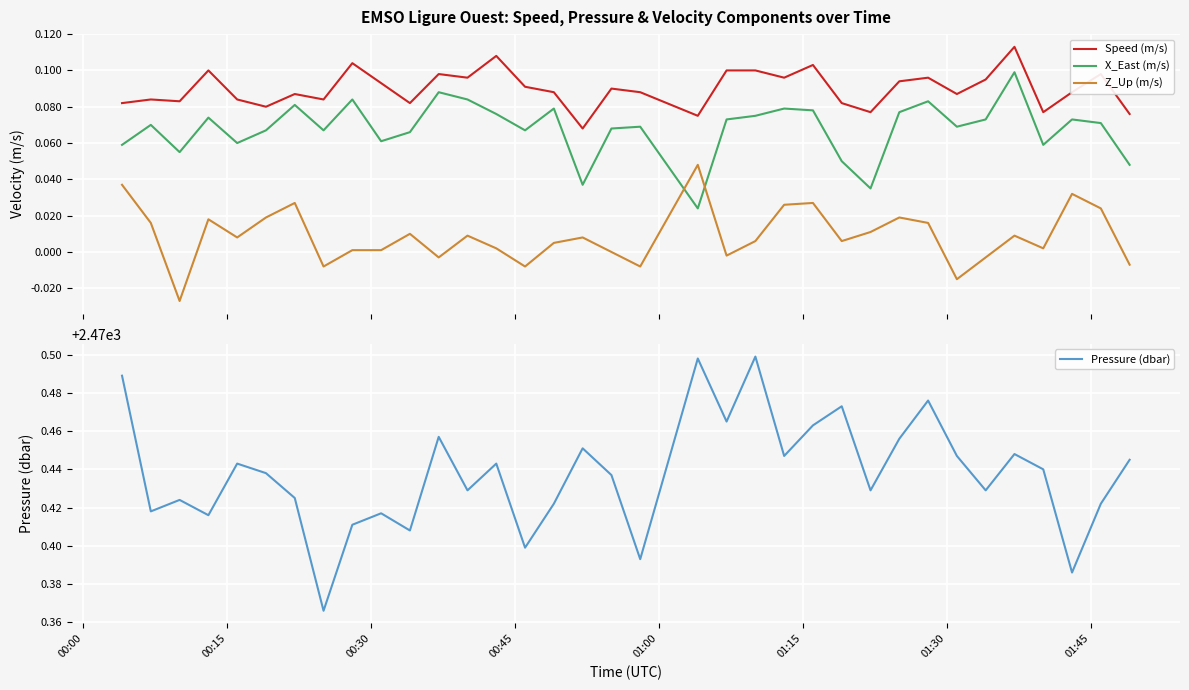

True or false: Speed (m/s) and X_East (m/s) cross at least once.

False